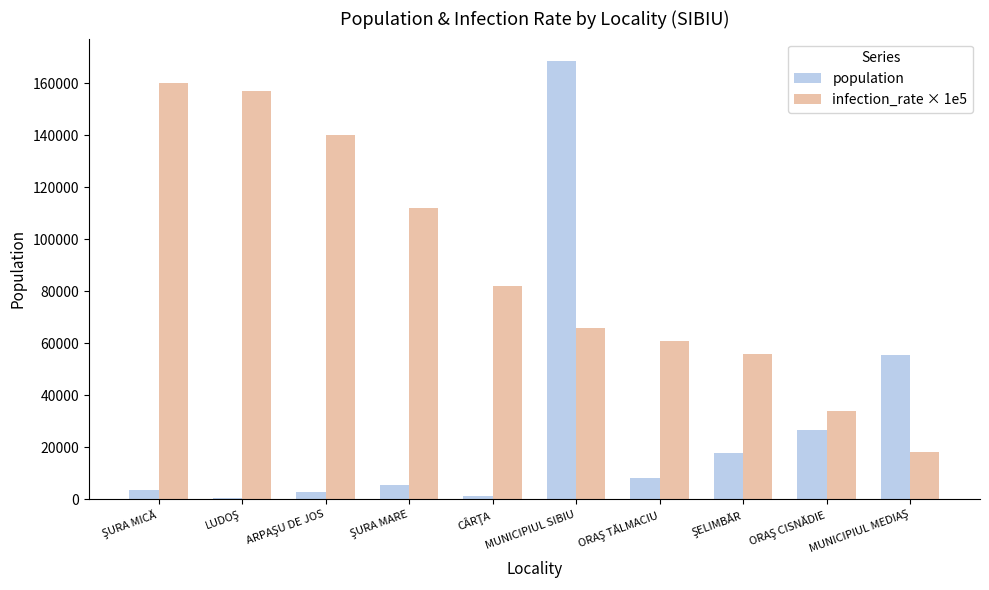

At which category is the sum across all series the highest?

MUNICIPIUL SIBIU